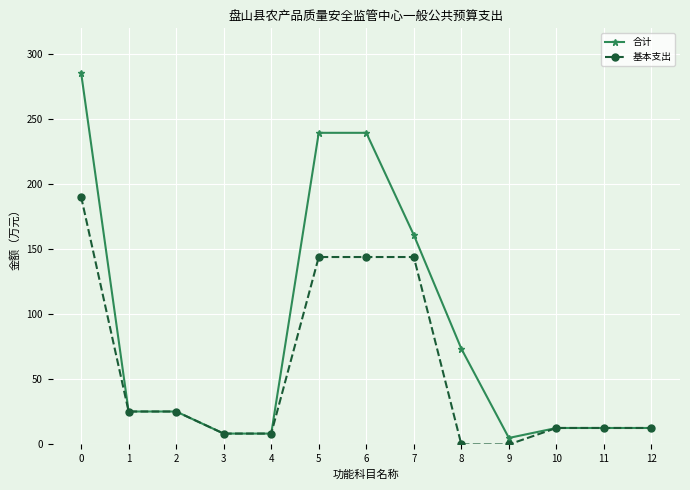

True or false: 合计 has a value of 5.0 at 9.

True